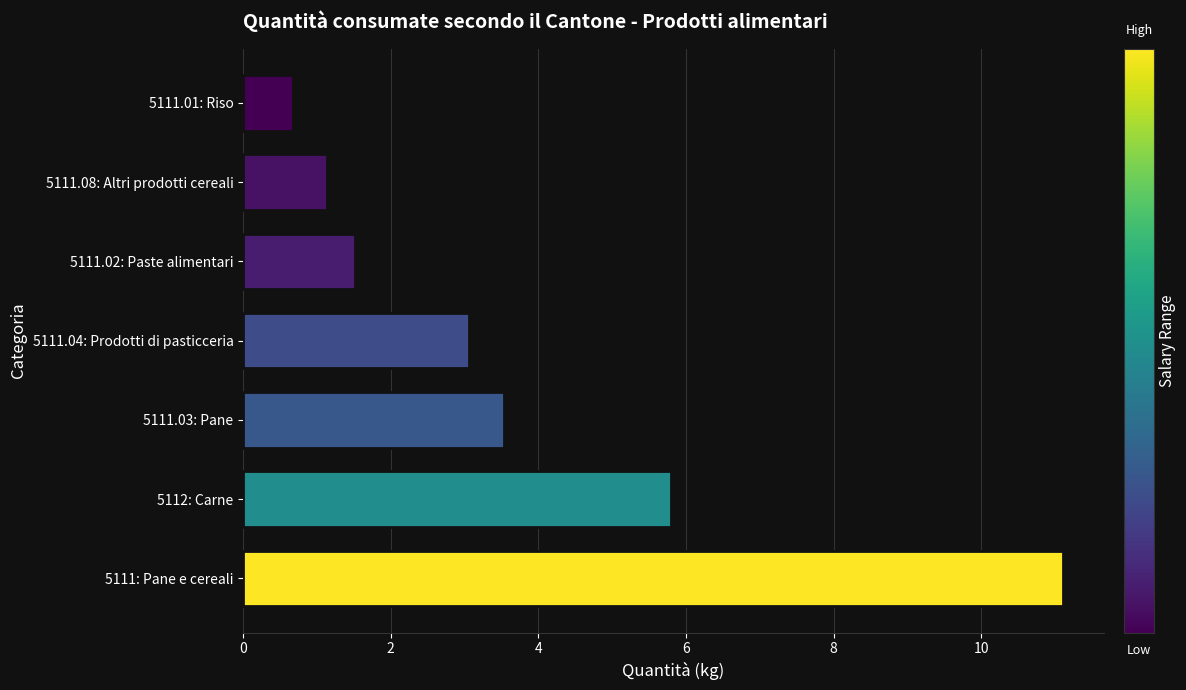

Which has a higher value, 5111.08: Altri prodotti cereali or 5112: Carne?

5112: Carne